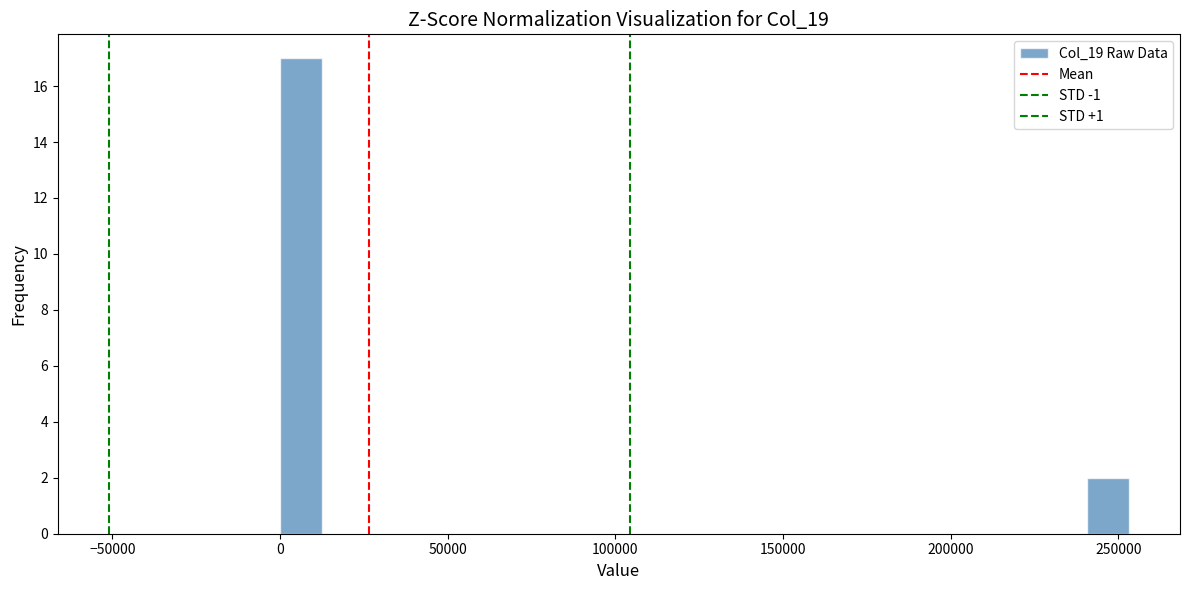

Read against the x-axis, roughly where is the centre of the tallest bar?

5000